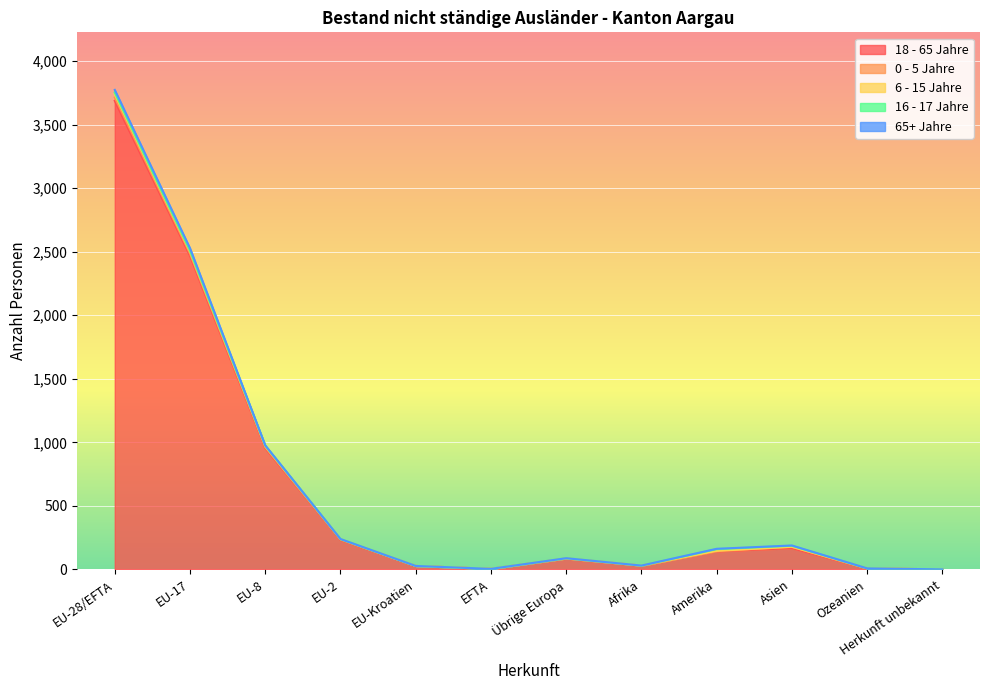

How many distinct data groups are displayed?

5